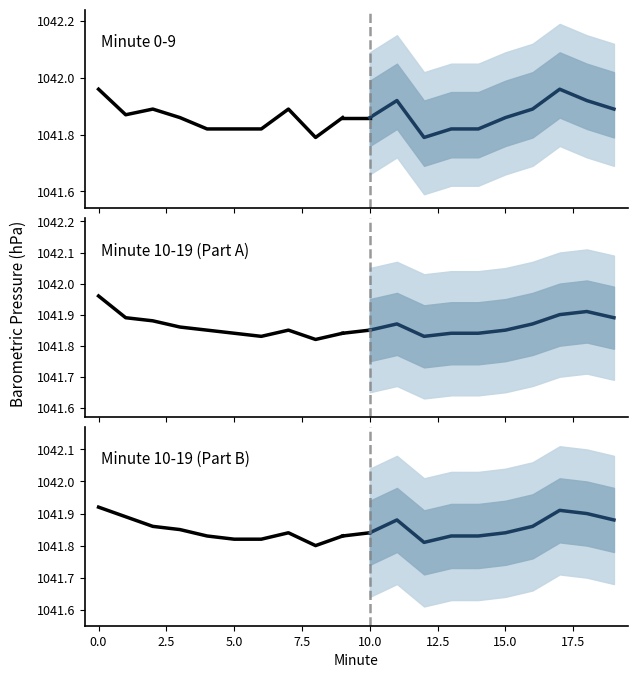

In Historical, how many points are higher than both neighbors (excluding endpoints)?

1